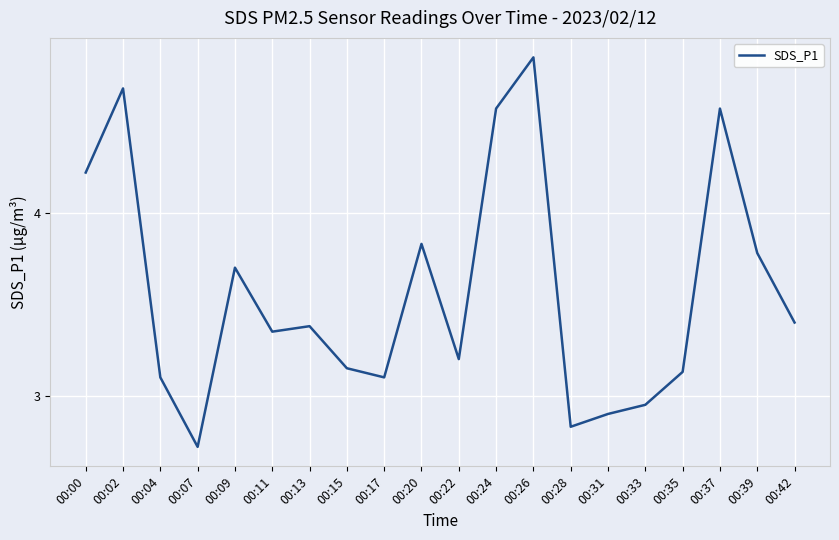

Which category has the highest value across all series?

00:26